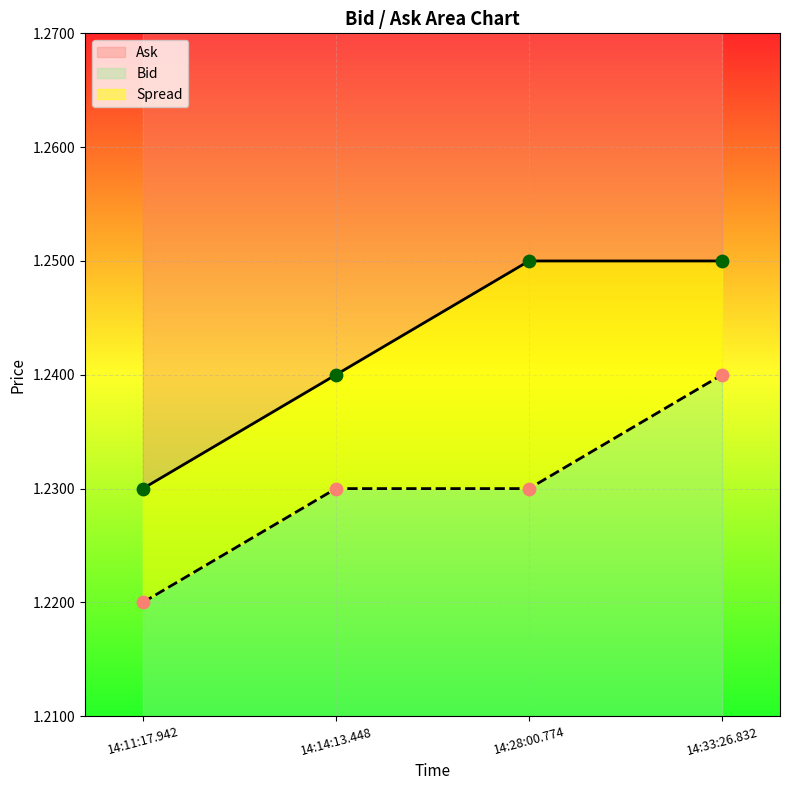

Which series contains the lowest Y value?

Bid